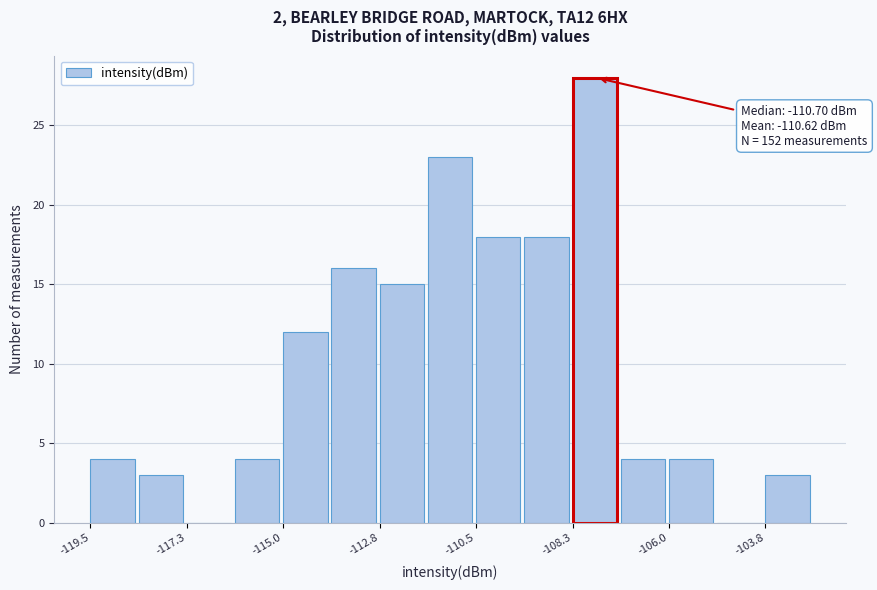

Around what value on the x-axis is the tallest bar? Give the approximate position of its centre, as read against the axis.

-107.5